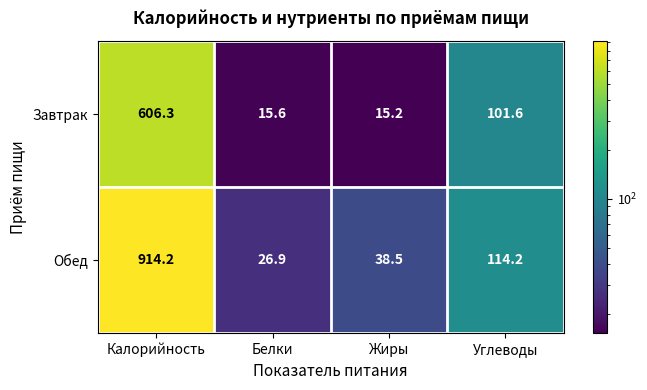

Where is Обед nearest to the value 470?

Углеводы